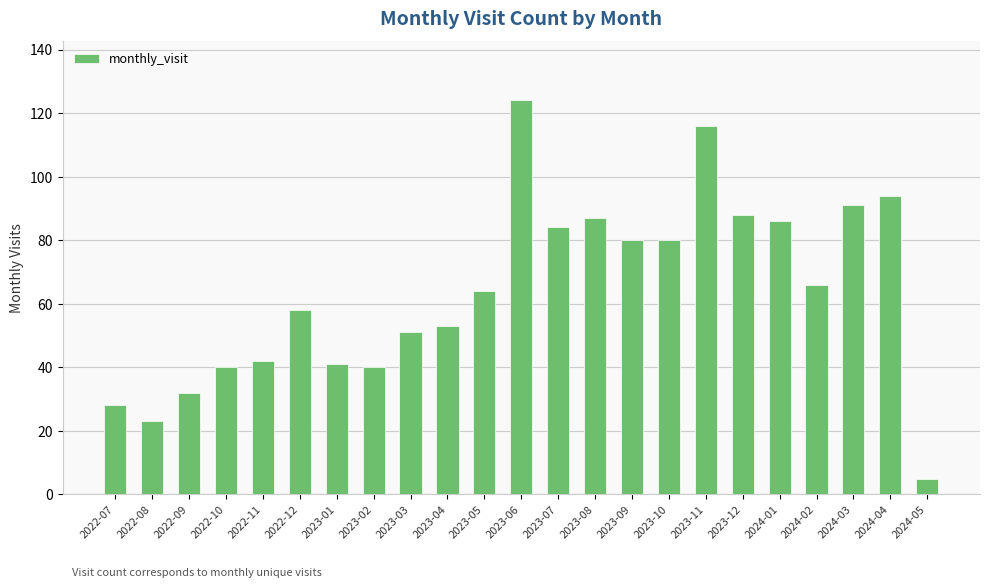

What is the label of the 8th bar from the left?

2023-02